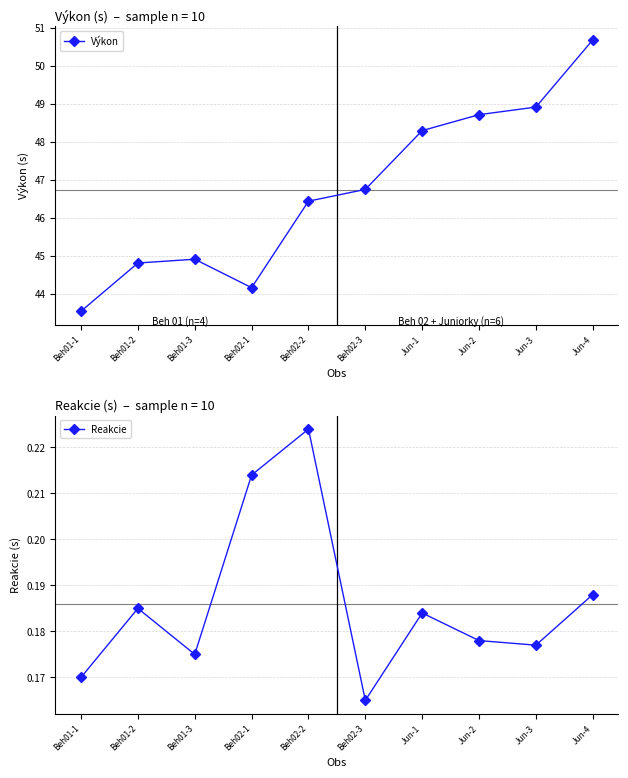

What are all the series names shown in the legend?

Výkon, Reakcie